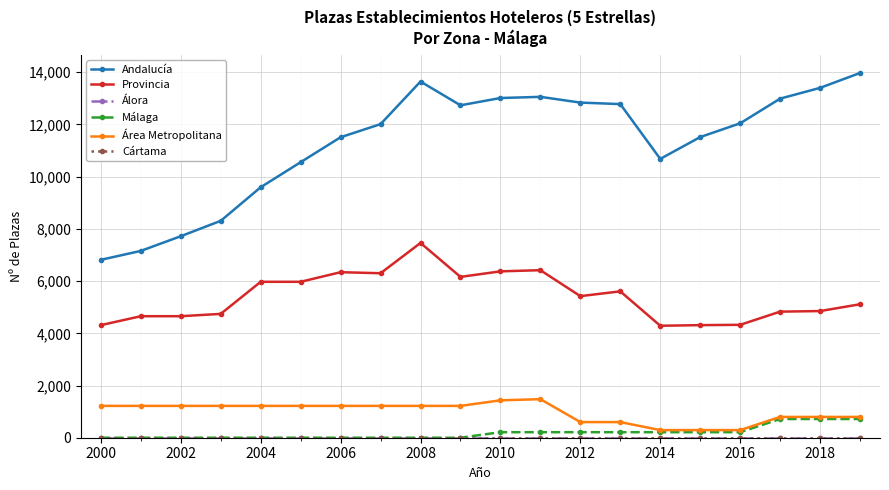

Is this an area chart (filled region under the line)?

No